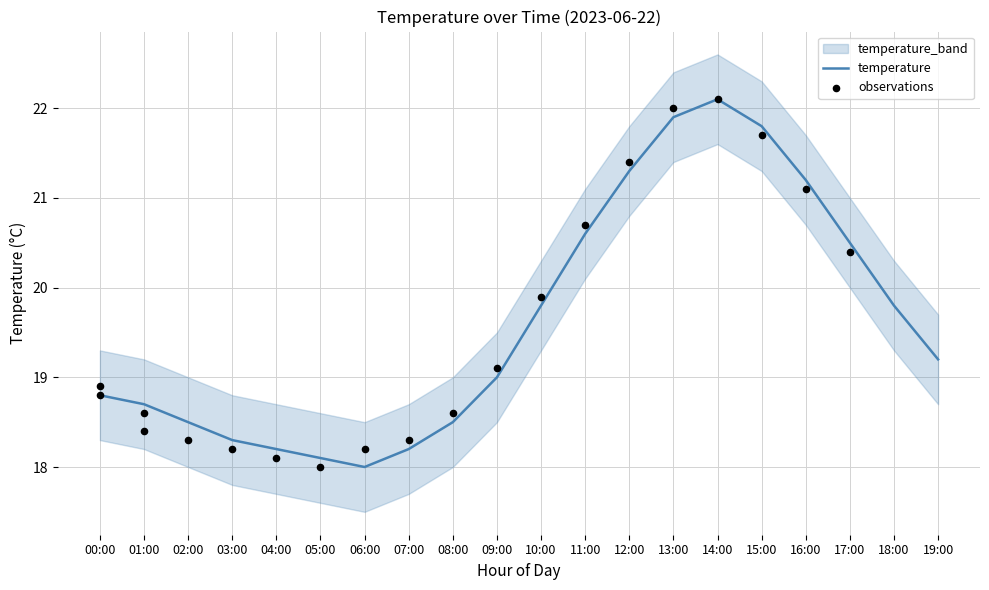

At how many categories does at least one series exceed 18?

20